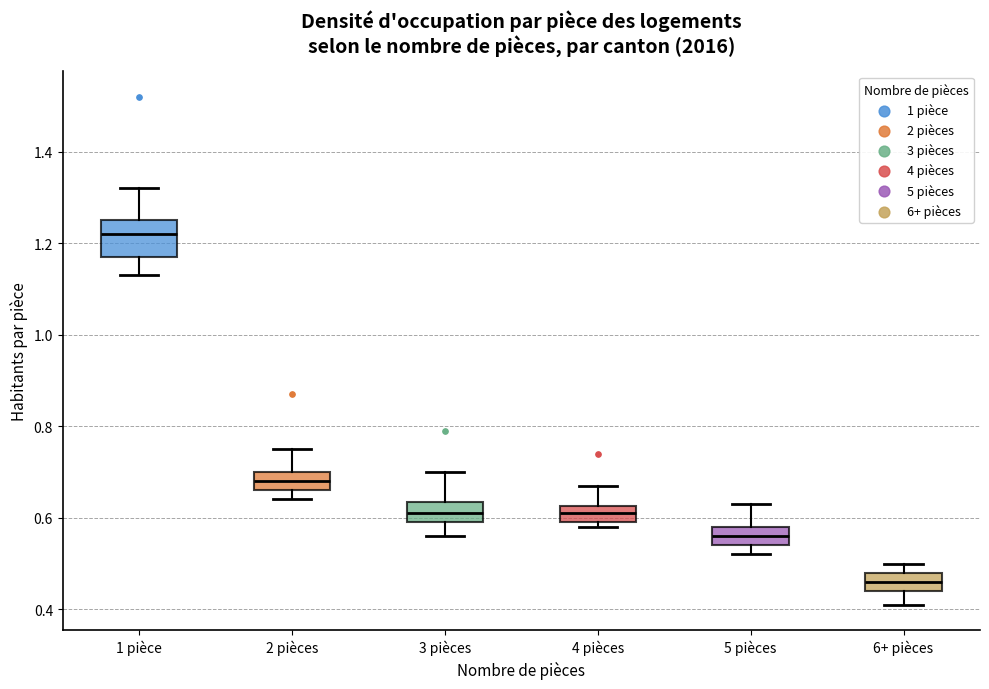

Which box is the tallest, from its lower edge to its upper edge?

1 pièce